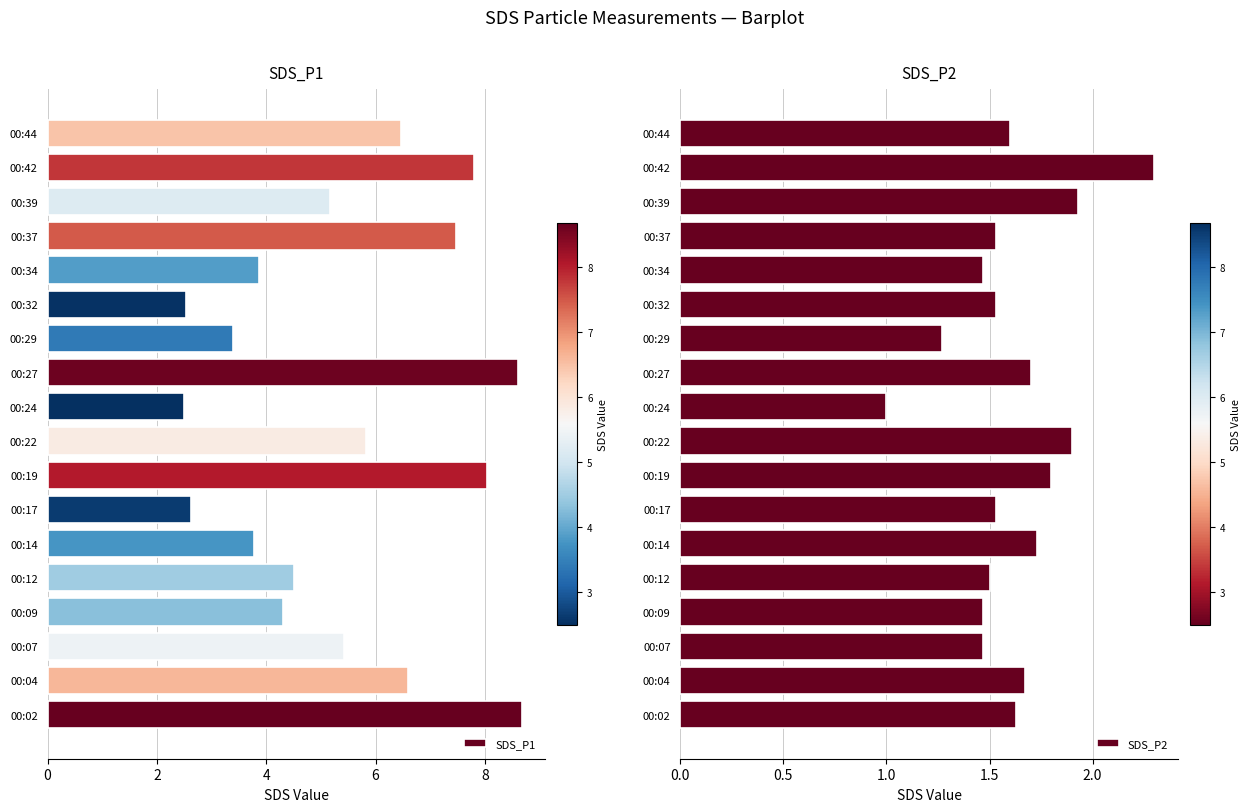

What is the minimum value for SDS_P1?

2.5